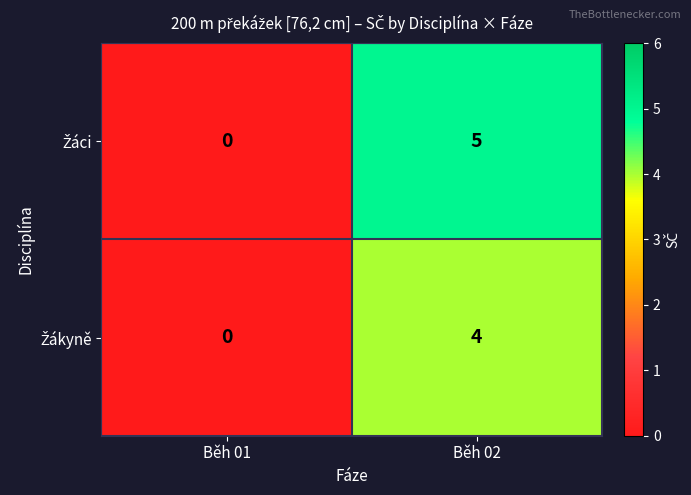

At which category is the sum across all series the highest?

Běh 02